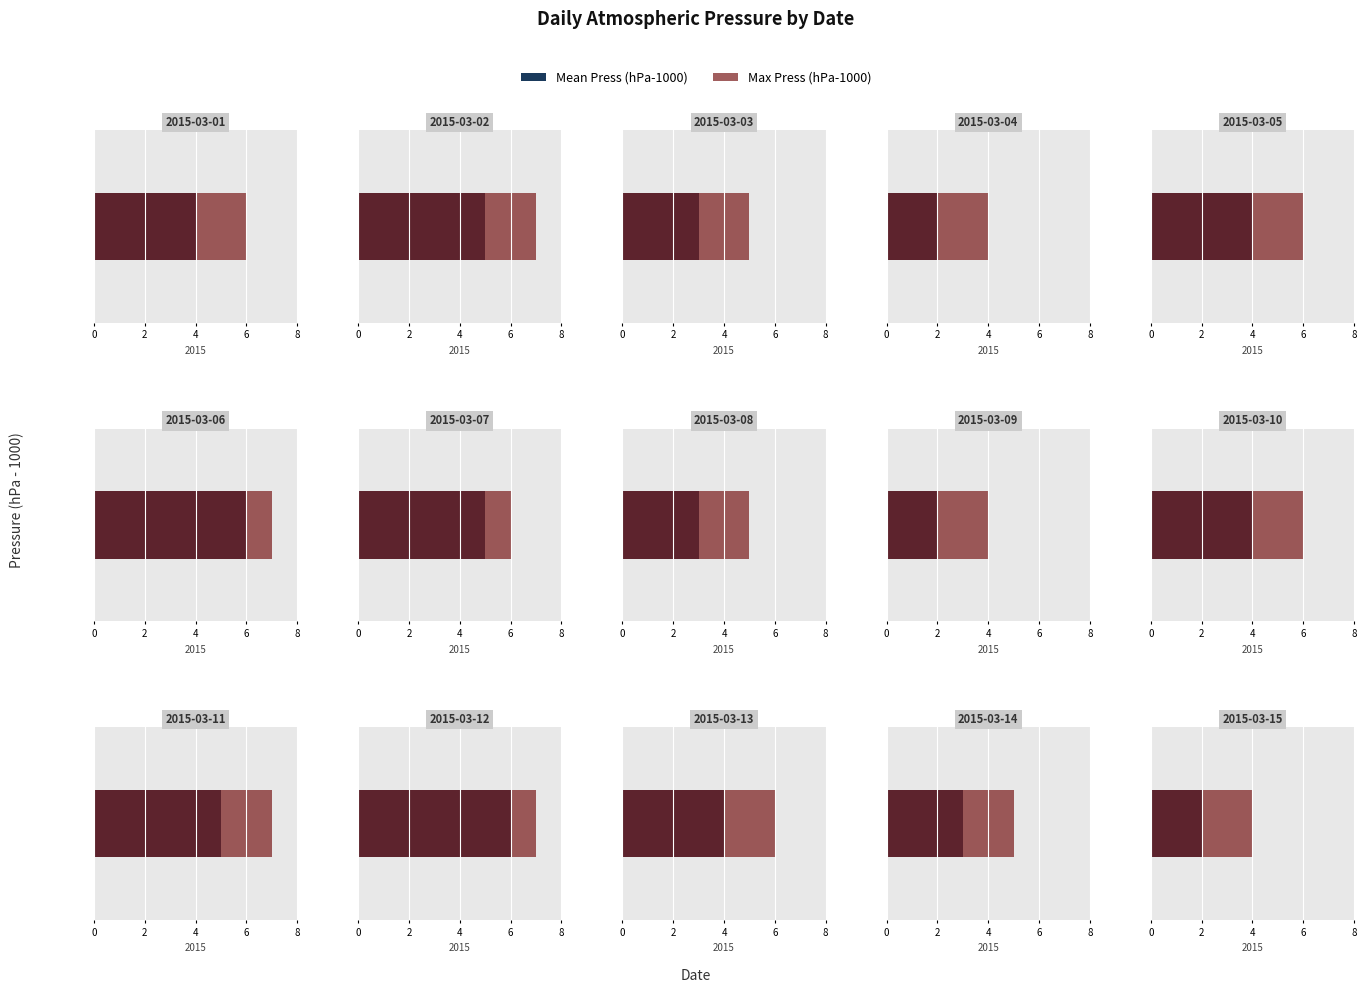

Is it true that mean_press equals 237 at 18:00?

False